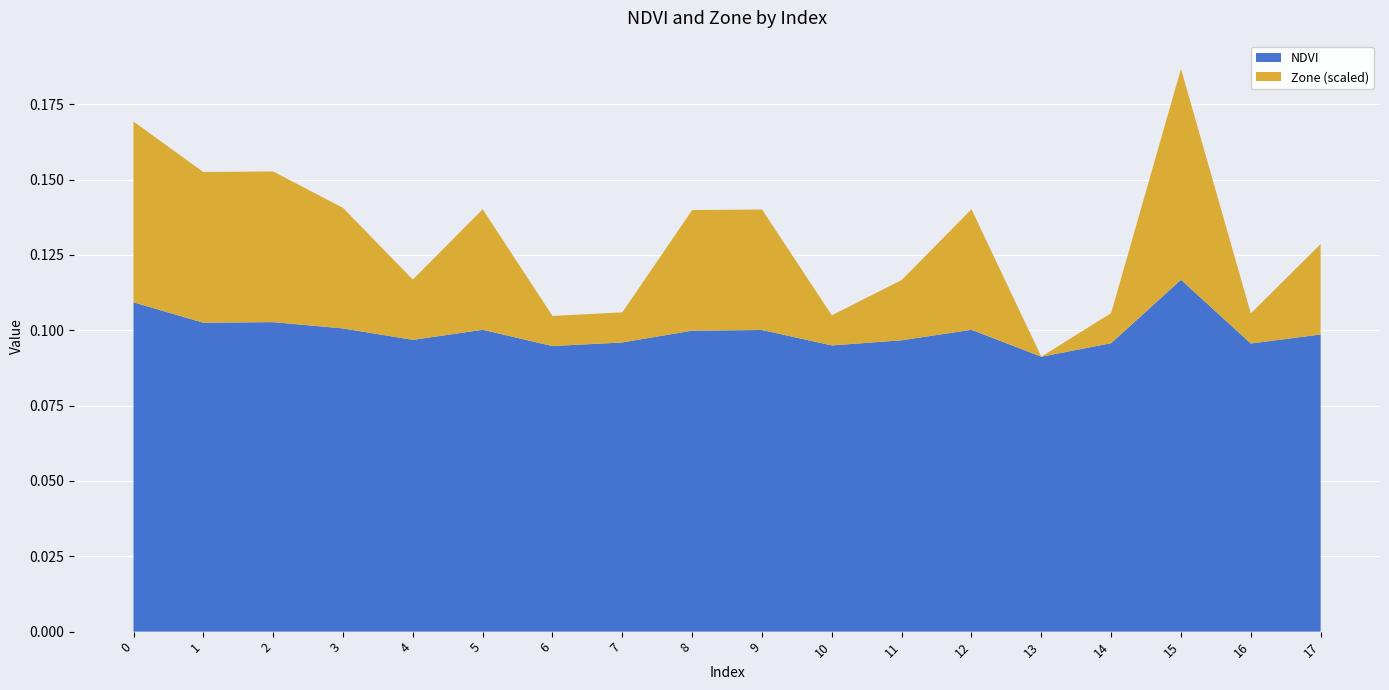

Reading left to right, transcribe all the data shown in this chart.

NDVI: 0.1	0.1	0.1	0.1	0.1	0.1	0.1	0.1	0.1	0.1	0.1	0.1	0.1	0.1	0.1	0.1	0.1	0.1
Zone: 6.0	5.0	5.0	4.0	2.0	4.0	1.0	1.0	4.0	4.0	1.0	2.0	4.0	0.0	1.0	7.0	1.0	3.0